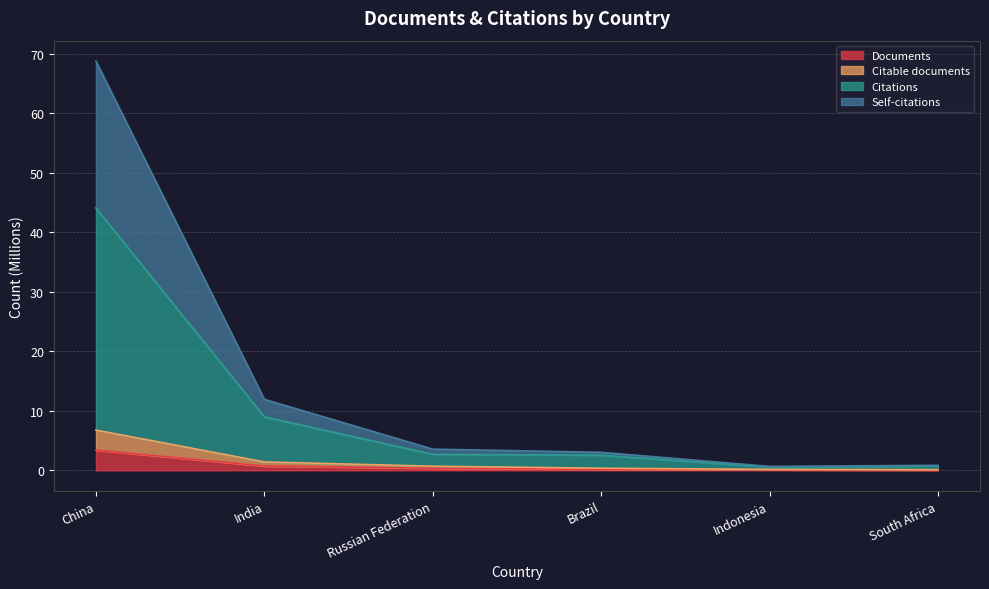

The value of Citable documents at Indonesia is 0.1. True or false?

False